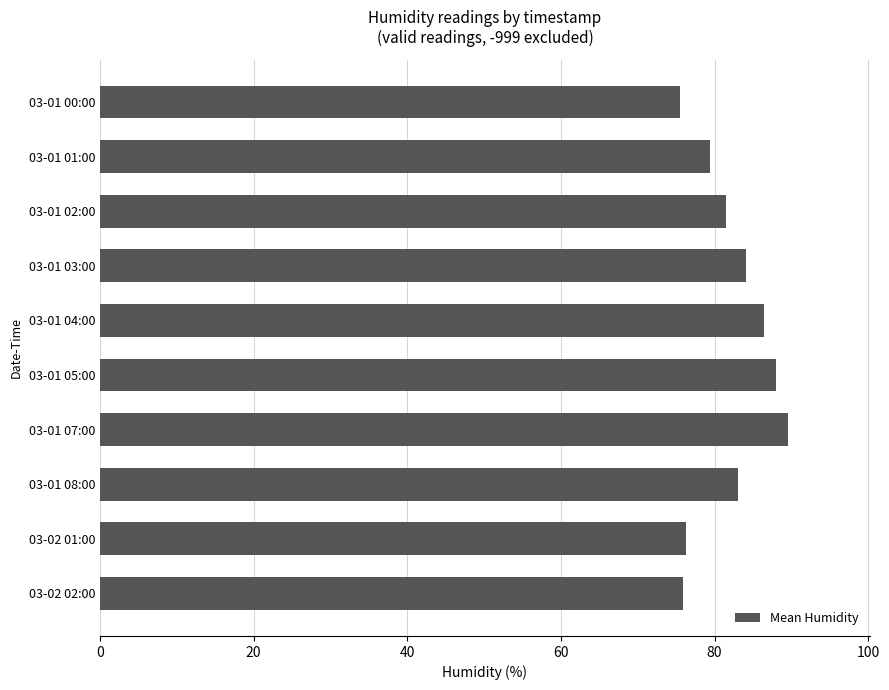

What is the sum of all values?

819.8